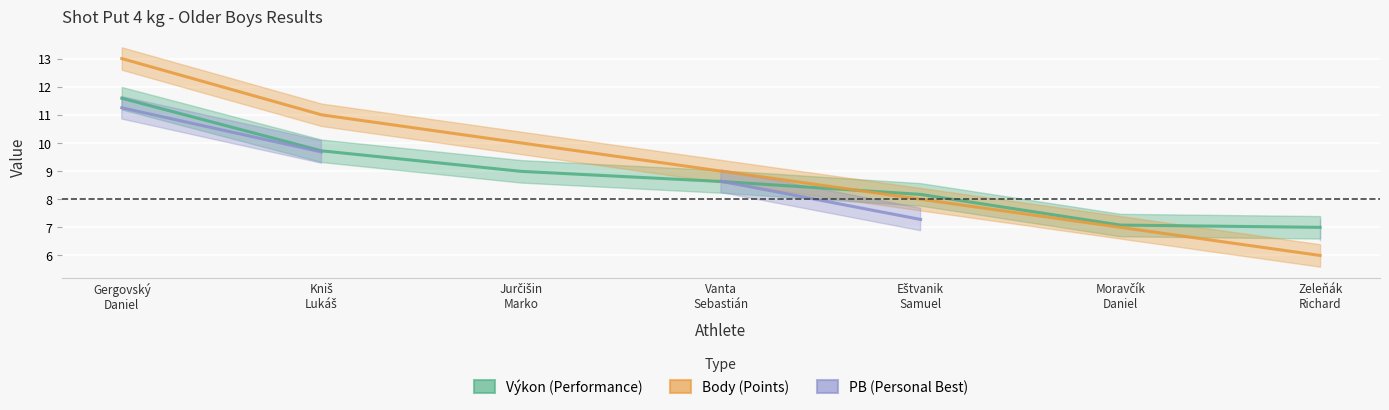

How many lines are shown in the chart?

3